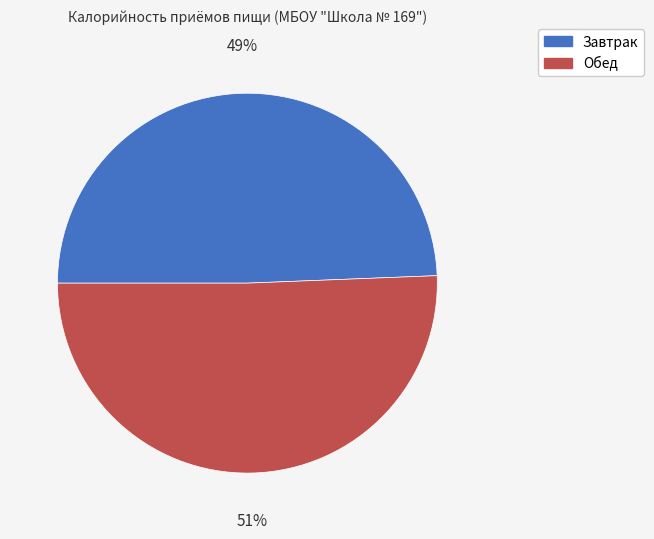

Is Обед the majority of the pie?

Yes